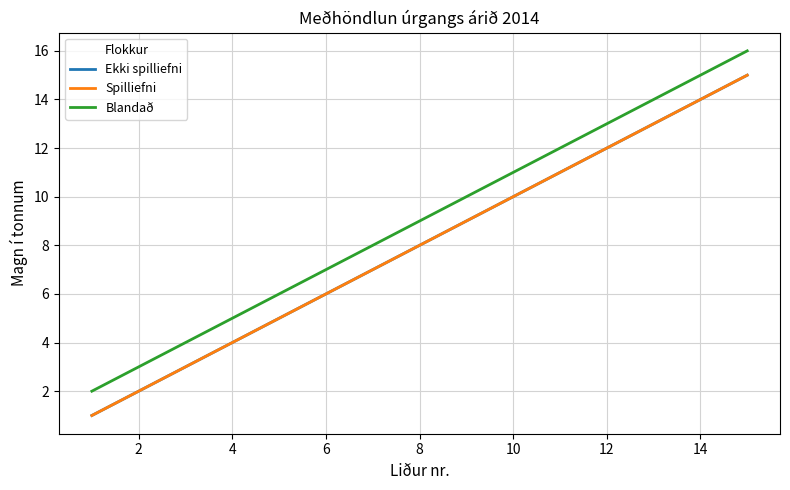

What is the minimum value shown in the chart?

1